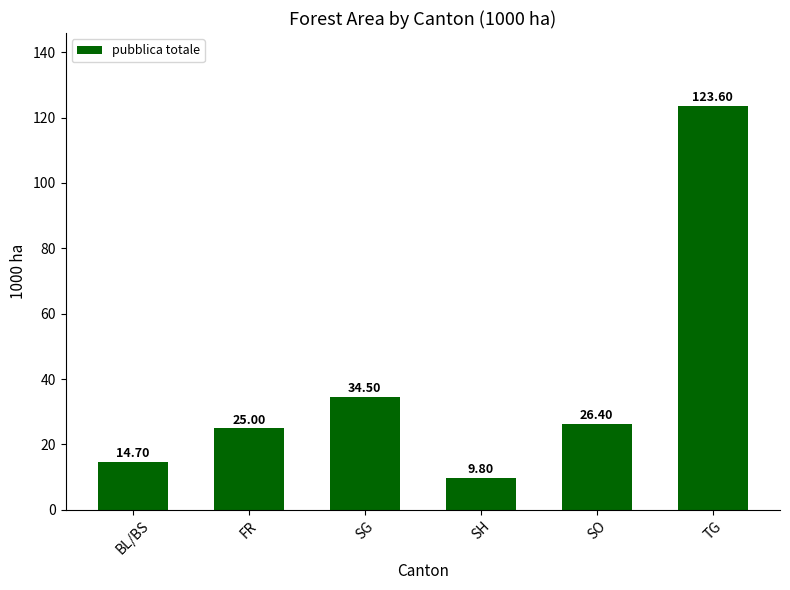

Reading left to right, transcribe all the data shown in this chart.

BL/BS=14.7	FR=25.0	SG=34.5	SH=9.8	SO=26.4	TG=123.6